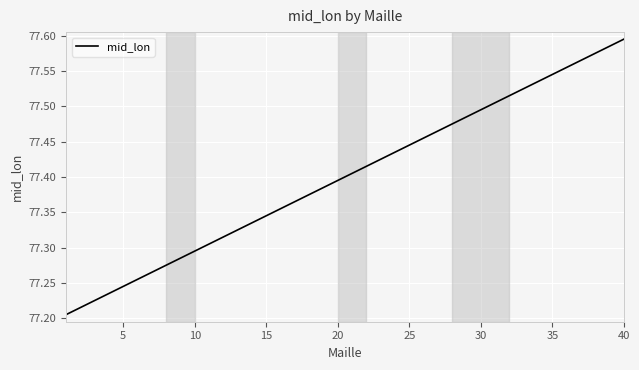

What is the difference between the maximum and minimum values?

0.4